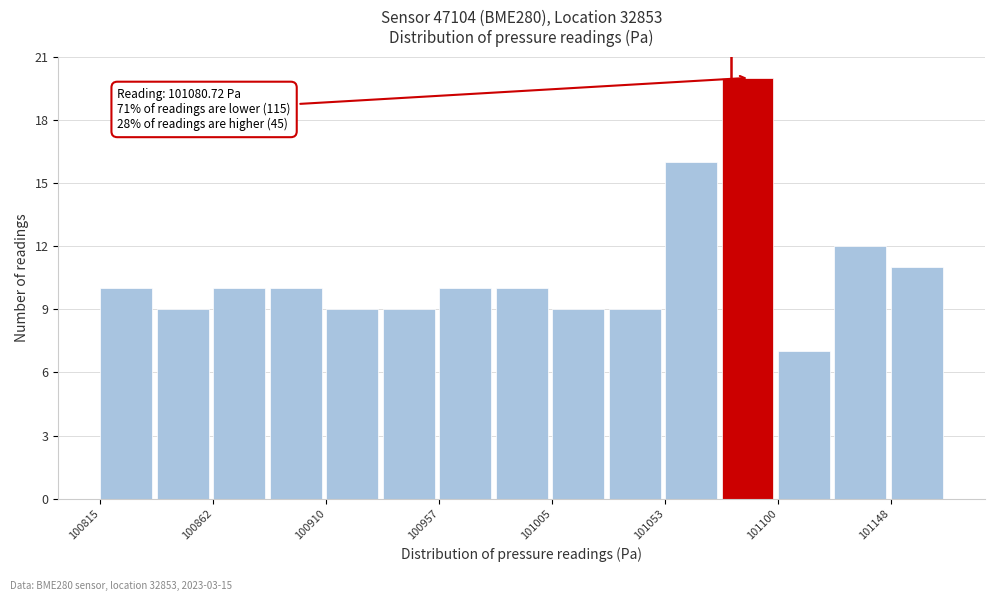

Which range on the x-axis has the tallest bar?

101075 to 101100